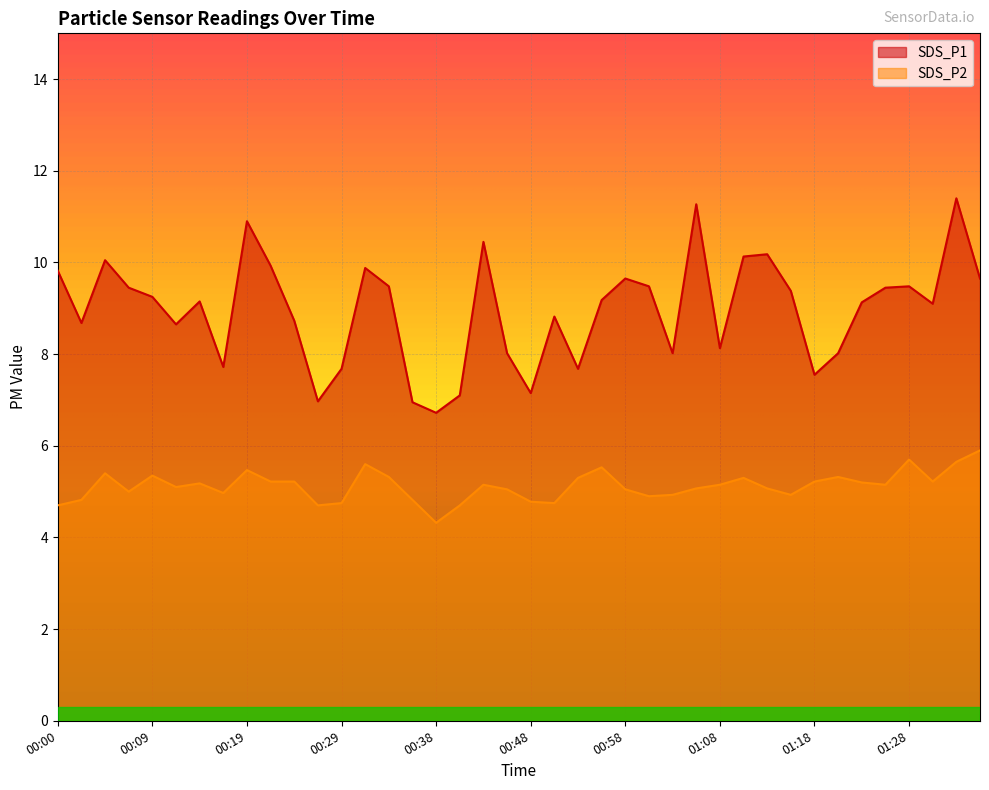

What is the value of the SDS_P2 point at the 36th from the left?

5.2